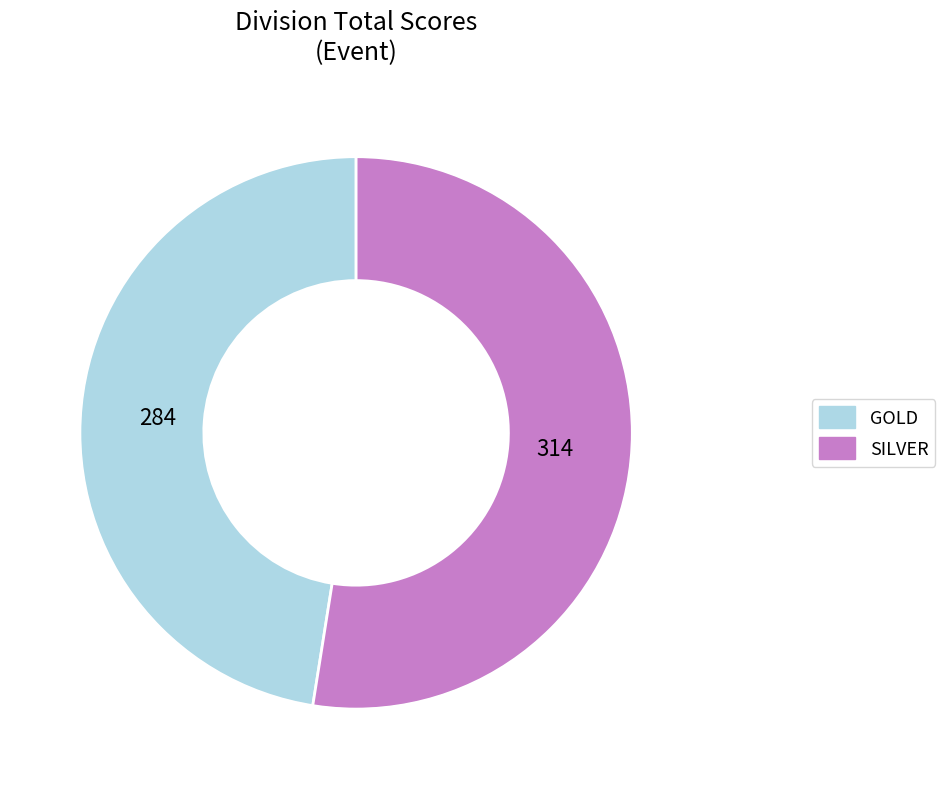

Count the number of slices in the pie.

2